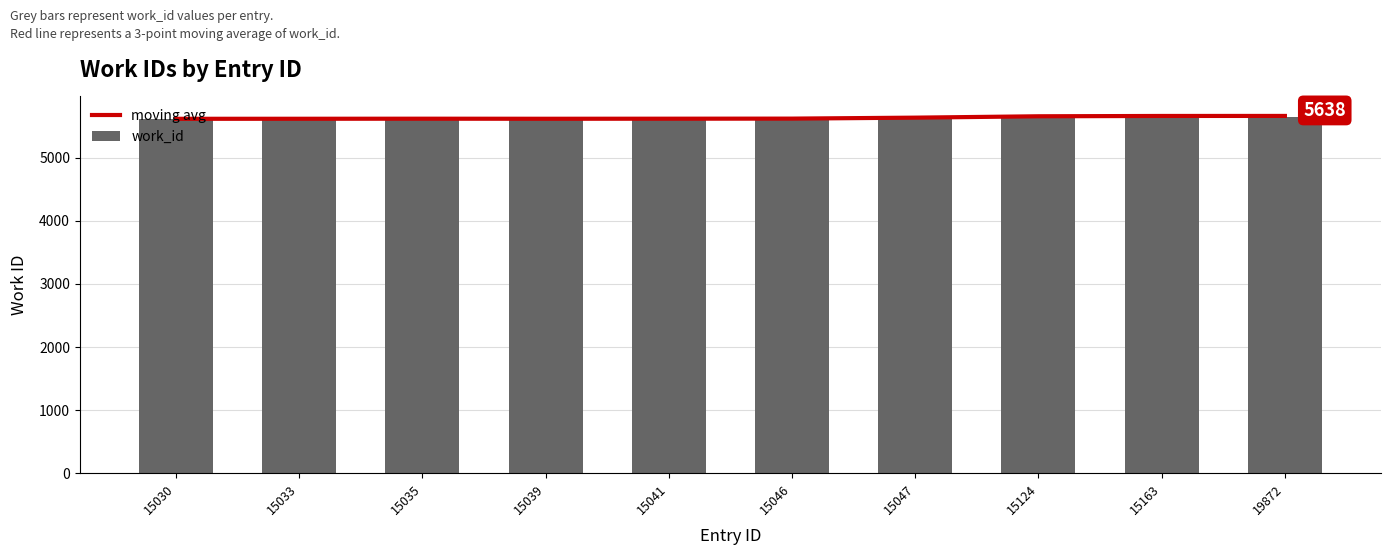

What is the maximum value for work_id?

5687